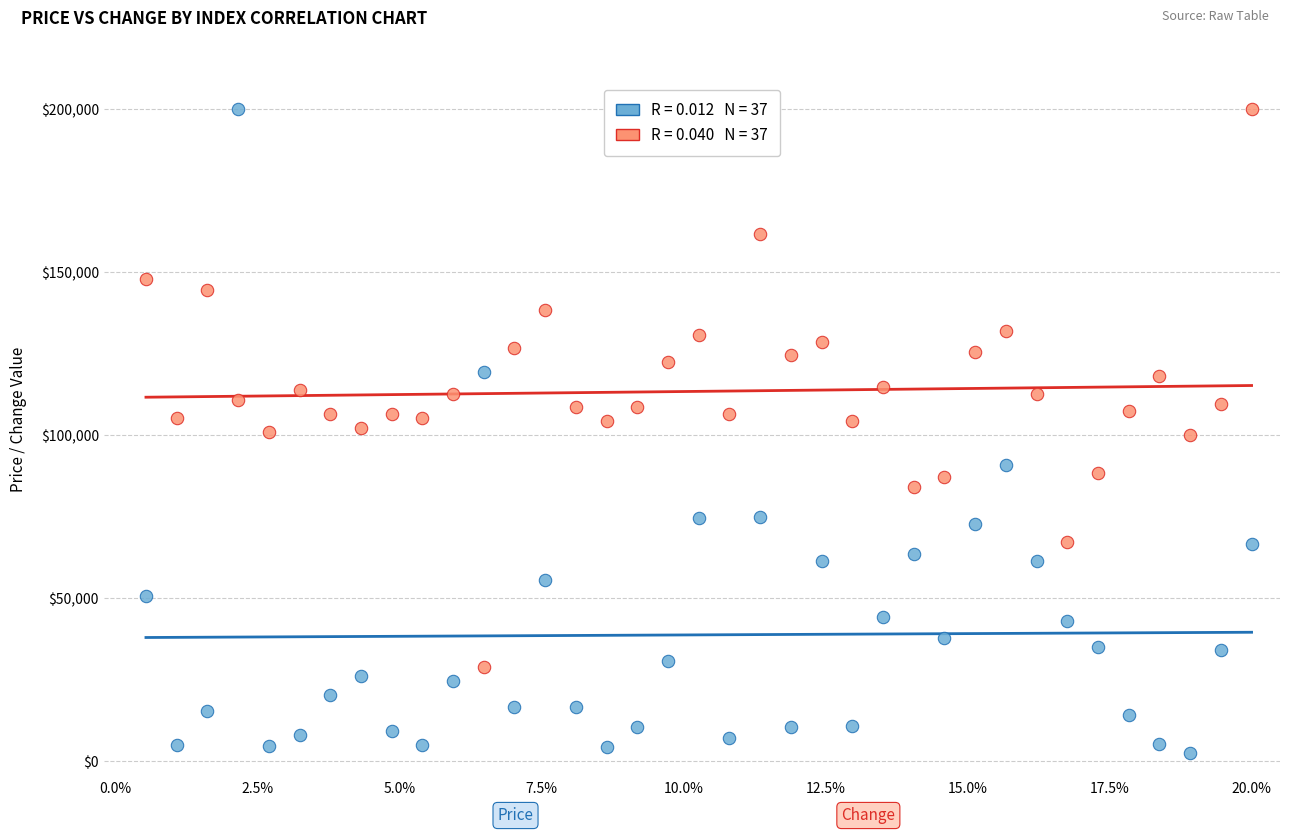

Across all data points, what is the range of Y values (max minus min)?

197647.3